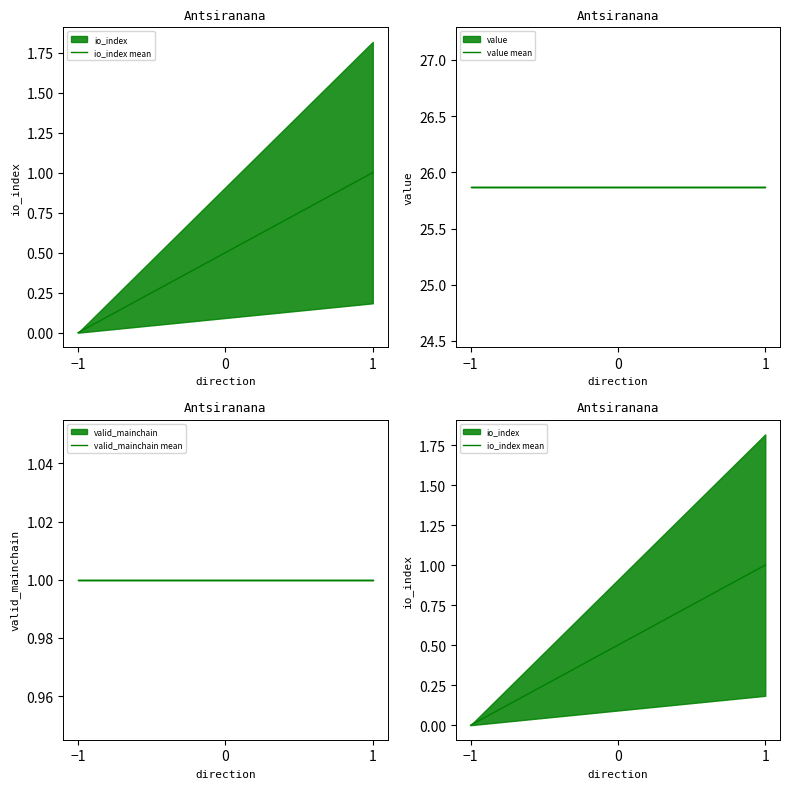

How many lines are shown in the chart?

3